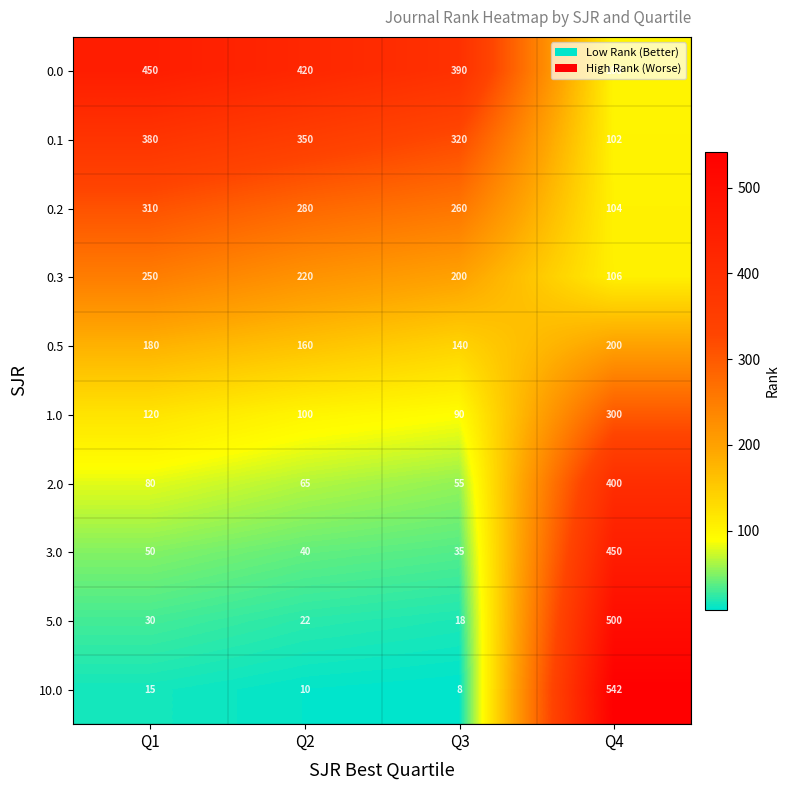

What is the difference between the 1.0 values at Q1 and Q2?

20